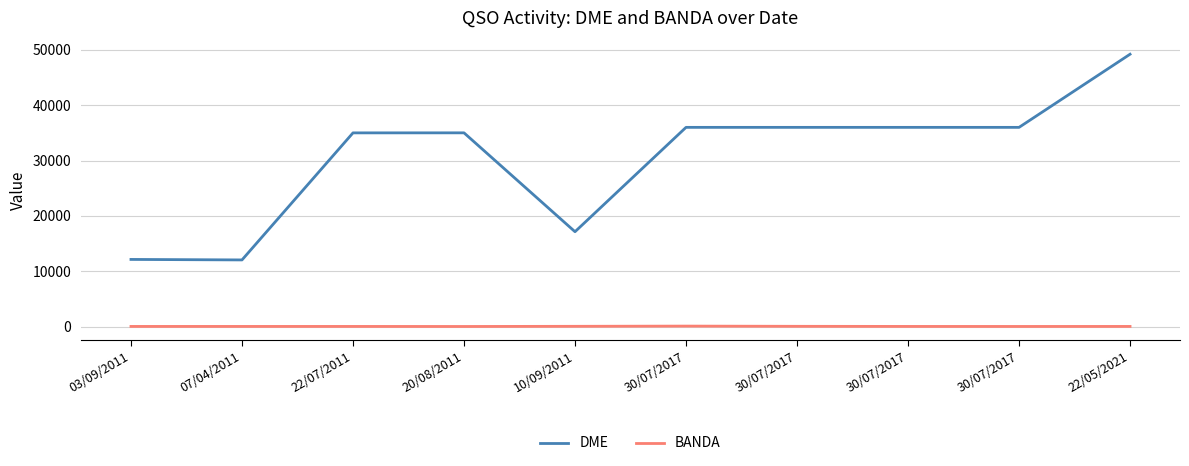

What are all the series names shown in the legend?

DME, BANDA